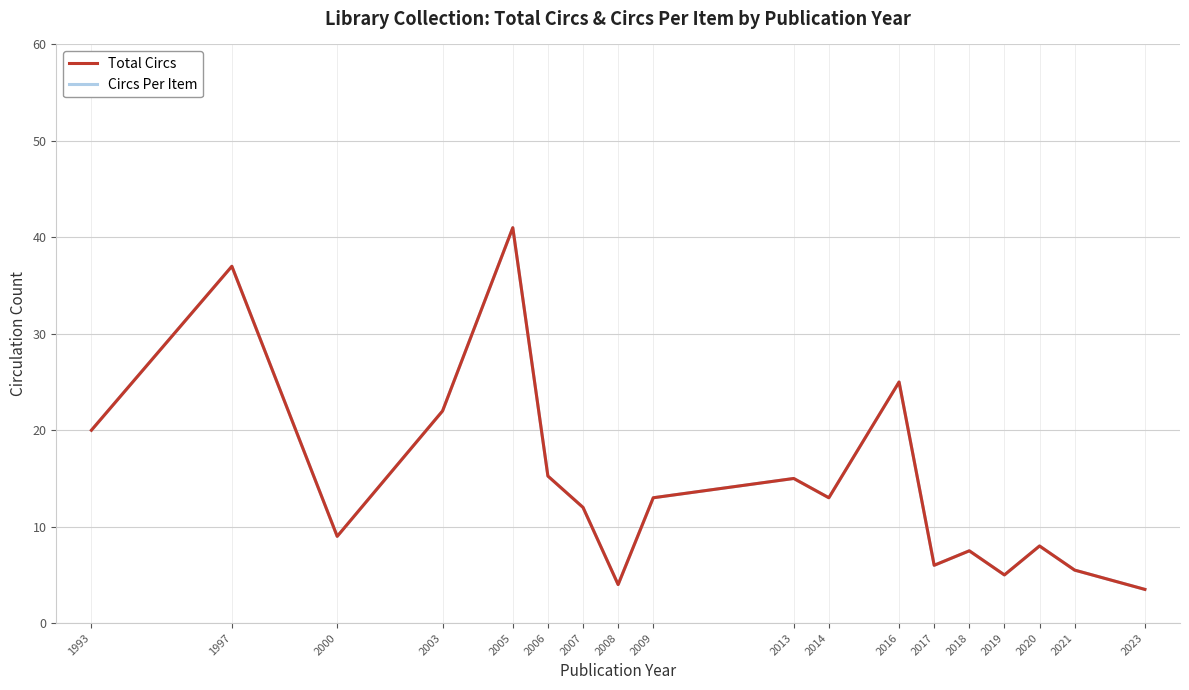

At which category is the sum across all series the highest?

2005